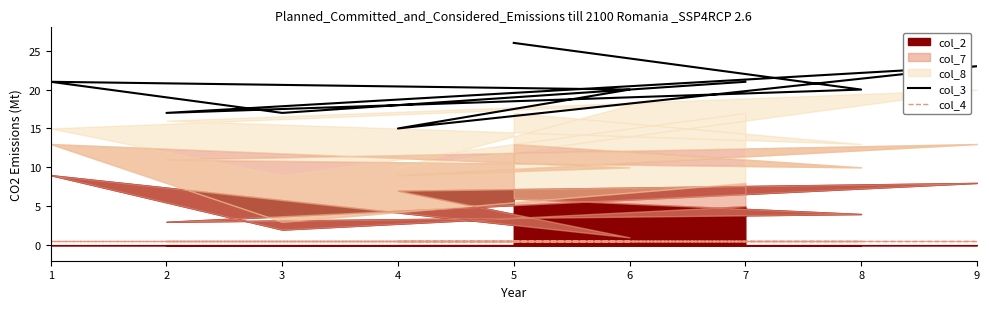

What is the minimum value for col_4?

0.5